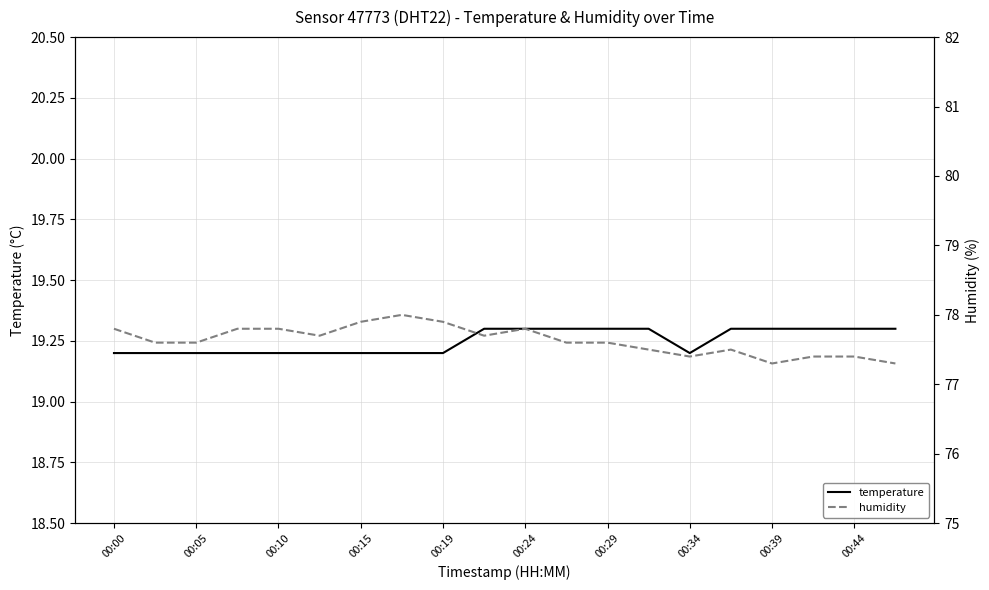

What is the minimum value for temperature?

19.2